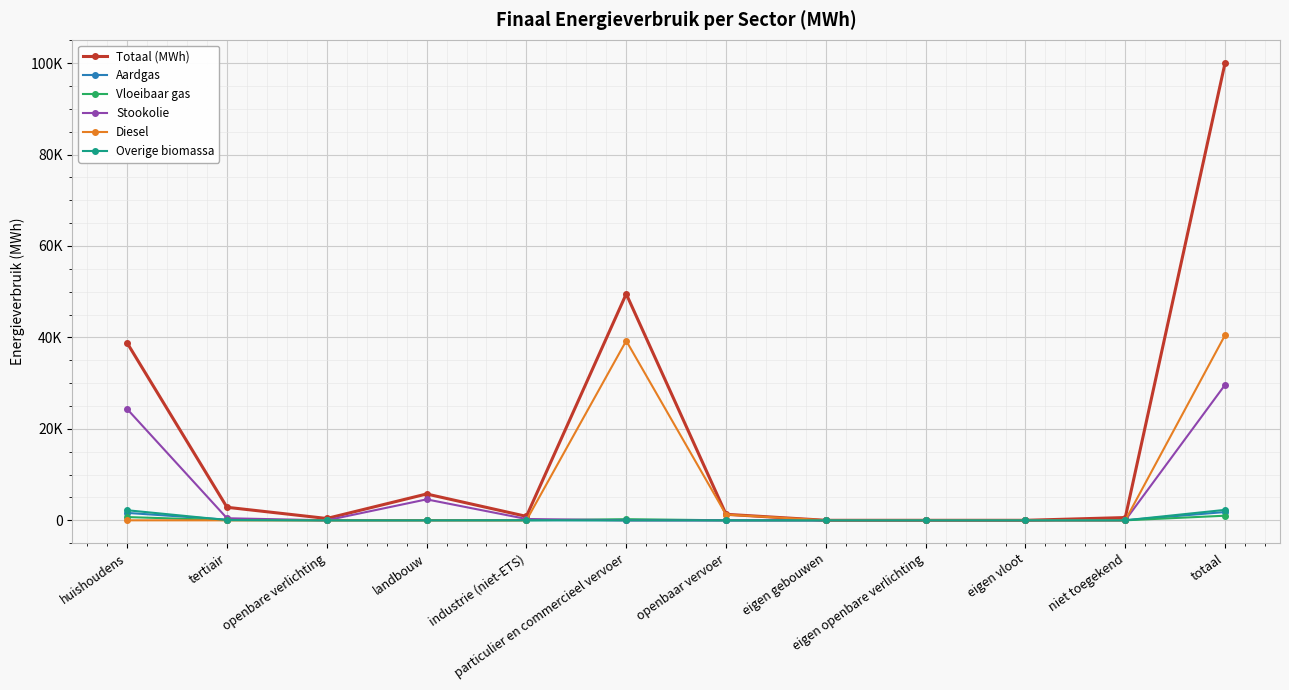

What are all the series names shown in the legend?

Totaal (MWh), Aardgas, Vloeibaar gas, Stookolie, Diesel, Overige biomassa